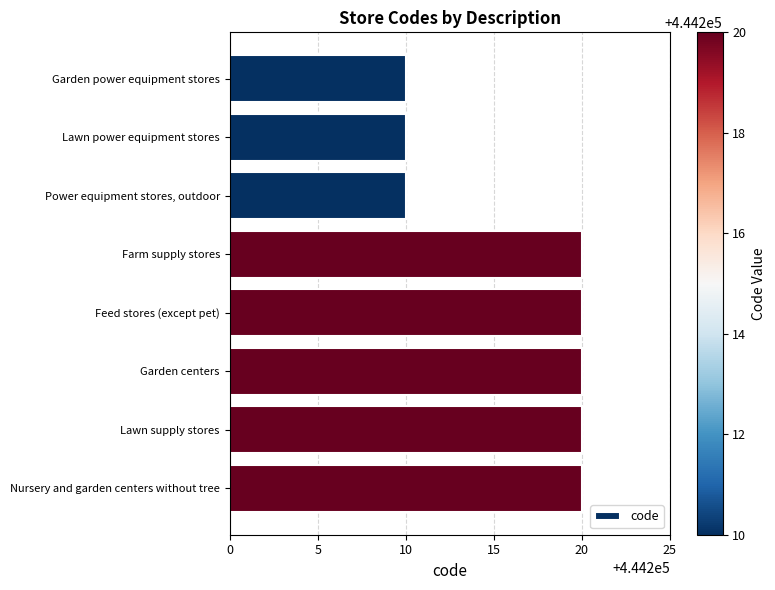

Approximately how many times larger is the value at Garden centers compared to Farm supply stores?

1.0